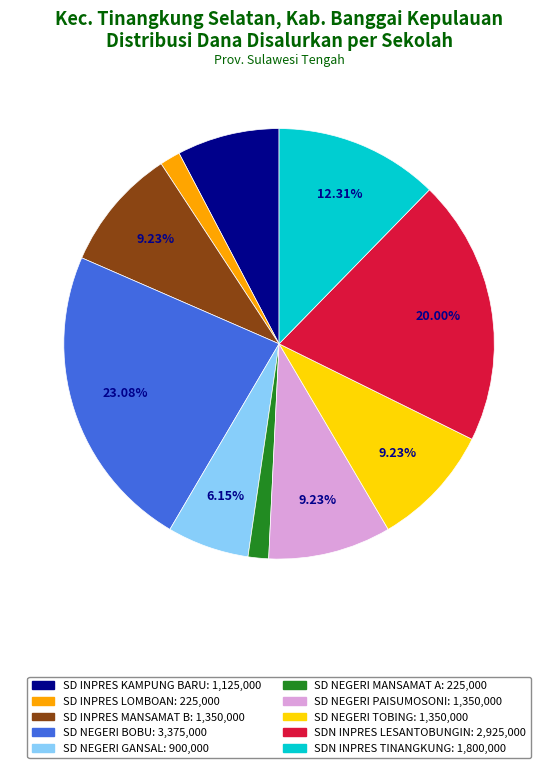

Which has a higher value, SD NEGERI PAISUMOSONI or SD NEGERI GANSAL?

SD NEGERI PAISUMOSONI